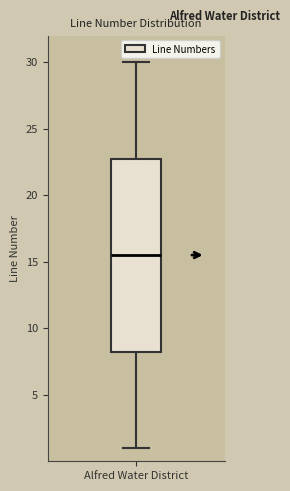

Read this box plot against the y-axis: the position of the median line, the range covered by the box, and the ends of both whiskers. The values are not printed on the chart, so give them approximately, as read against the axis.

median 15.5, box 8.5 to 23.0, whiskers 1.0 to 30.0